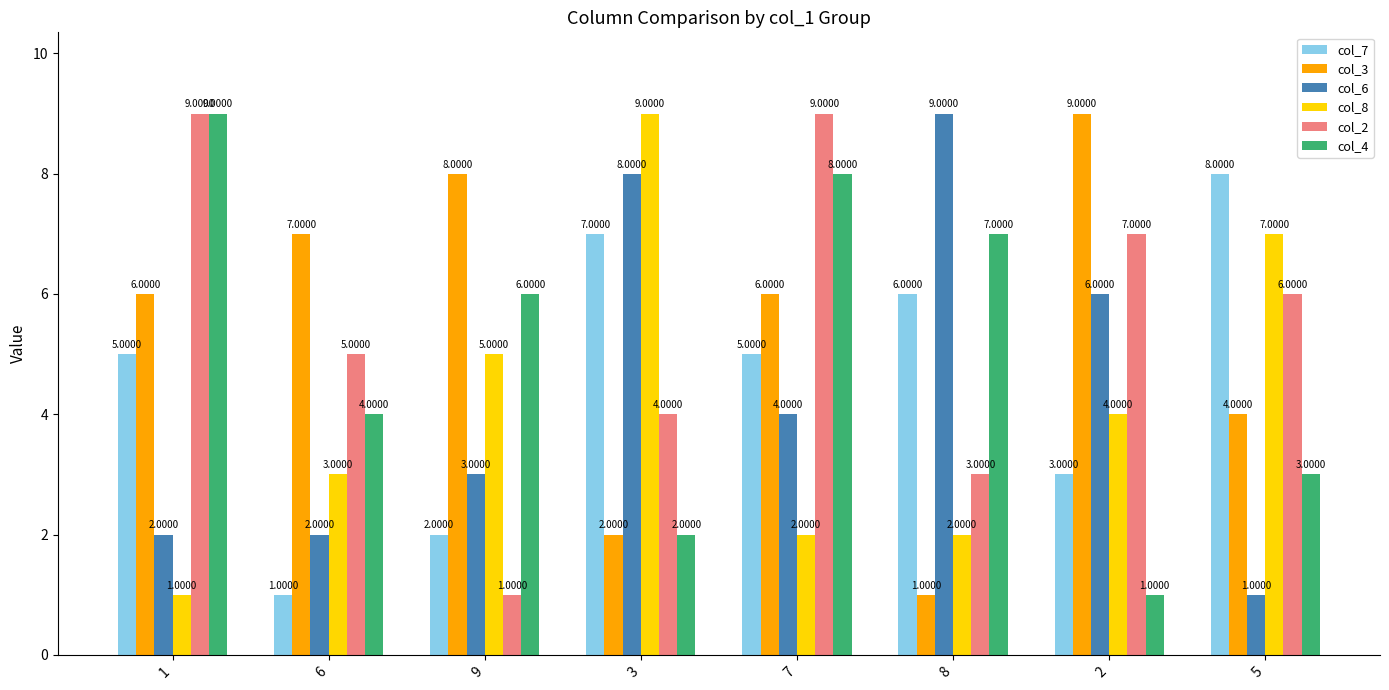

What is the sum of the col_4 values at 2 and 9?

7